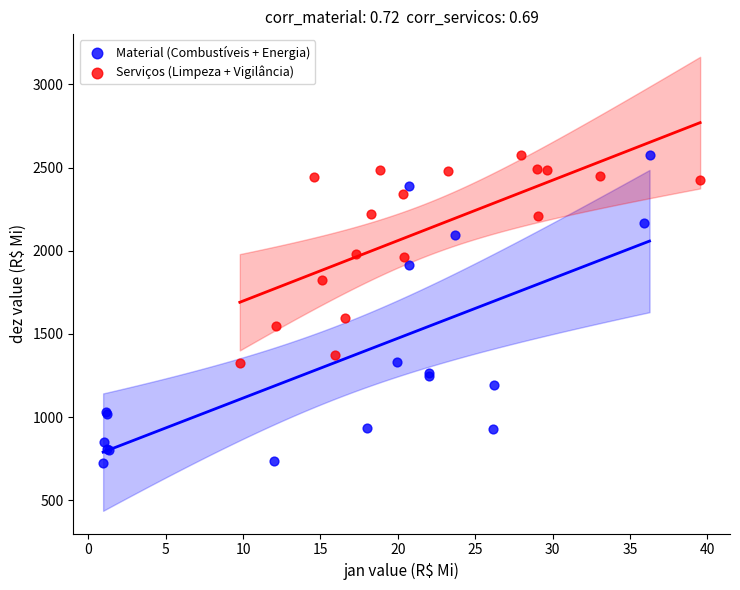

Which series has the widest spread of Y values?

Material (Combustíveis + Energia)